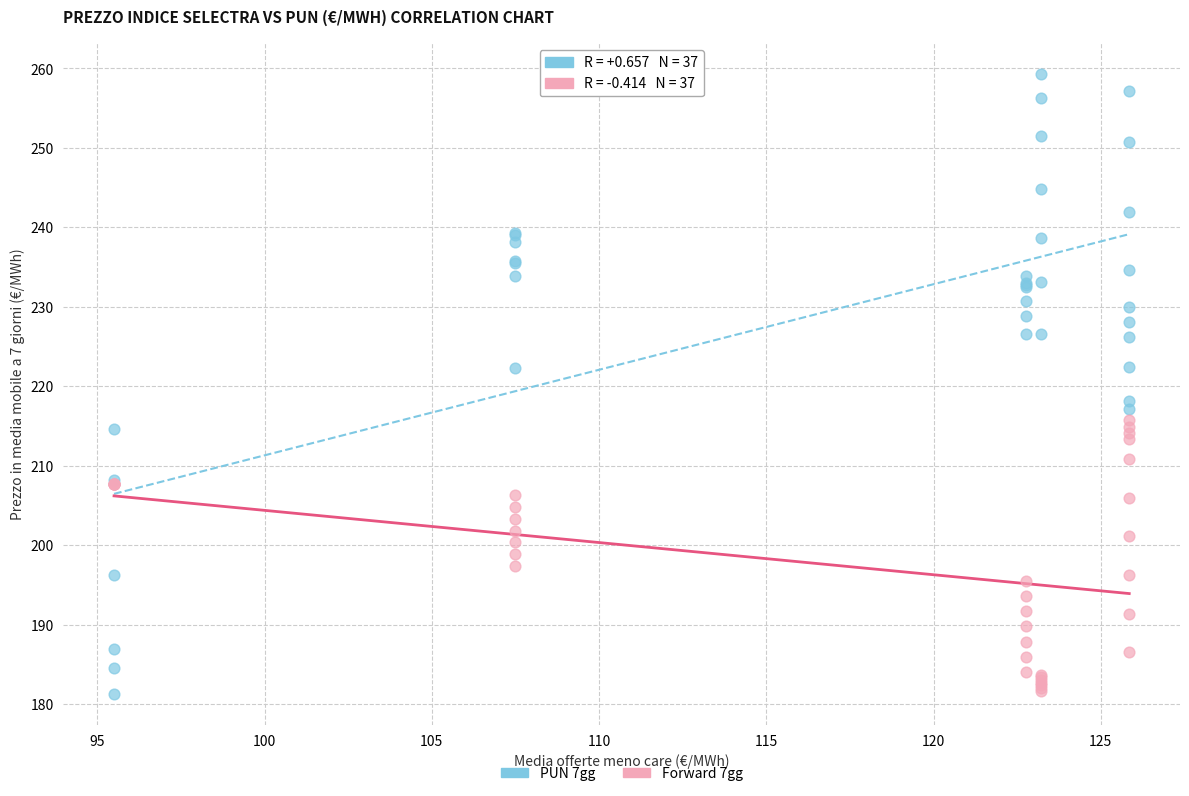

What is the X range (max minus min) for the scatter plot?

30.3